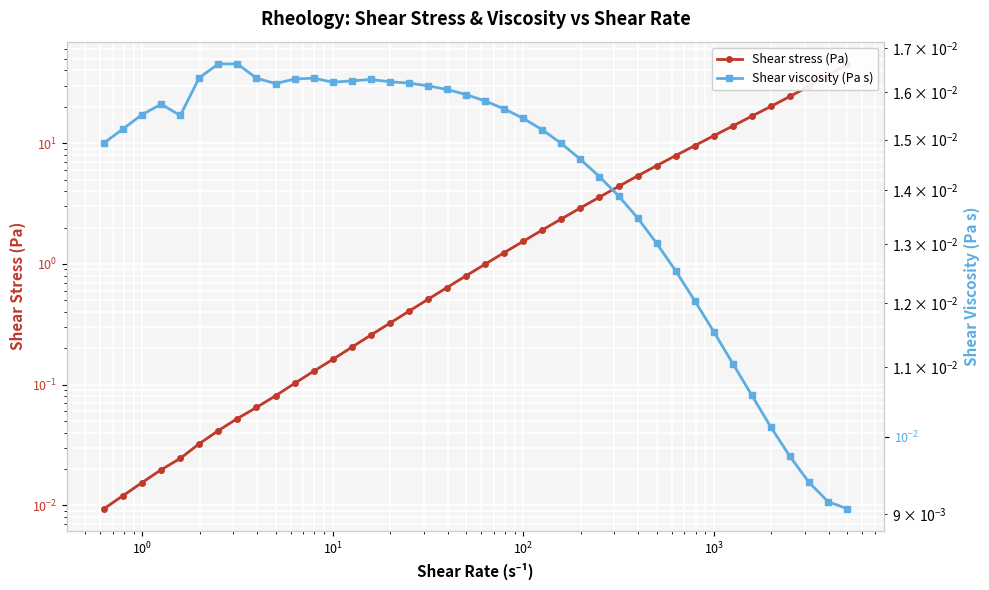

Reading left to right, what are all the values shown in this chart?

Shear stress (Pa): 45.3	36.4	29.6	24.4	20.2	16.7	13.9	11.5	9.5	7.9	6.5	5.4	4.4	3.6	2.9	2.4	1.9	1.5	1.2	1.0	0.8	0.6	0.5	0.4	0.3	0.3	0.2	0.2	0.1	0.1	0.1	0.1	0.1	0.0	0.0	0.0	0.0	0.0	0.0	0.0
Shear viscosity (Pa s): 0.0	0.0	0.0	0.0	0.0	0.0	0.0	0.0	0.0	0.0	0.0	0.0	0.0	0.0	0.0	0.0	0.0	0.0	0.0	0.0	0.0	0.0	0.0	0.0	0.0	0.0	0.0	0.0	0.0	0.0	0.0	0.0	0.0	0.0	0.0	0.0	0.0	0.0	0.0	0.0